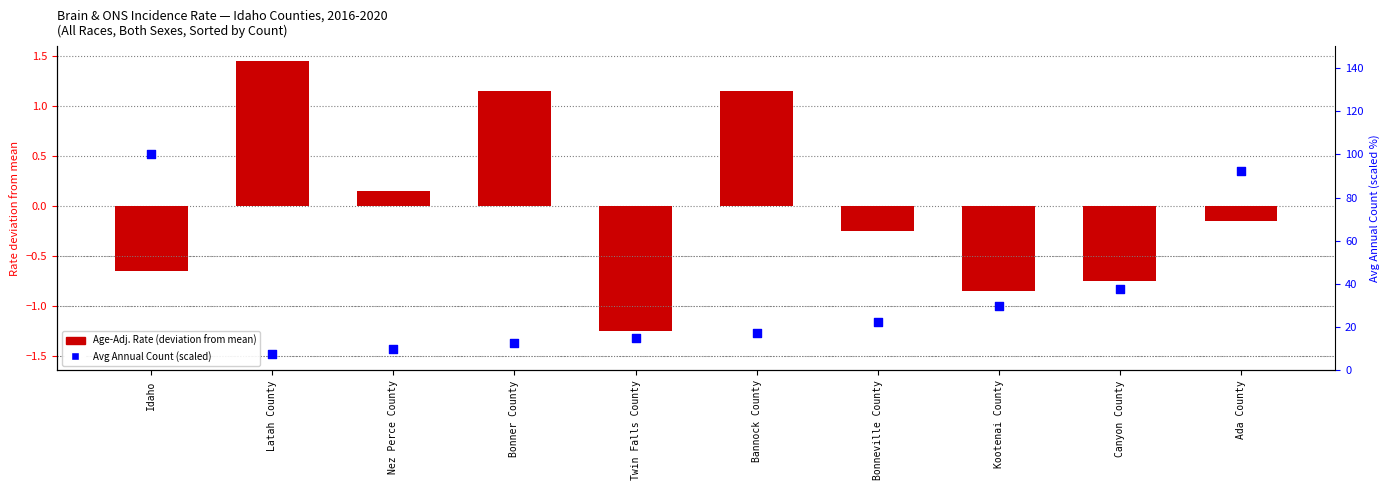

Which series has the largest Y range (max minus min)?

Avg Annual Count (scaled)